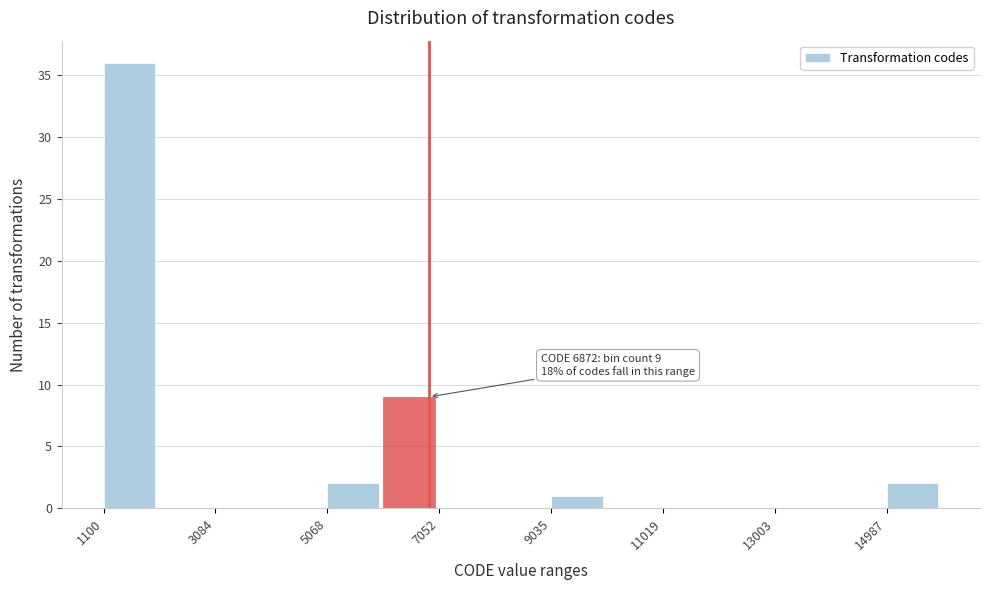

Over which range of the x-axis is the bar tallest?

1200 to 2000